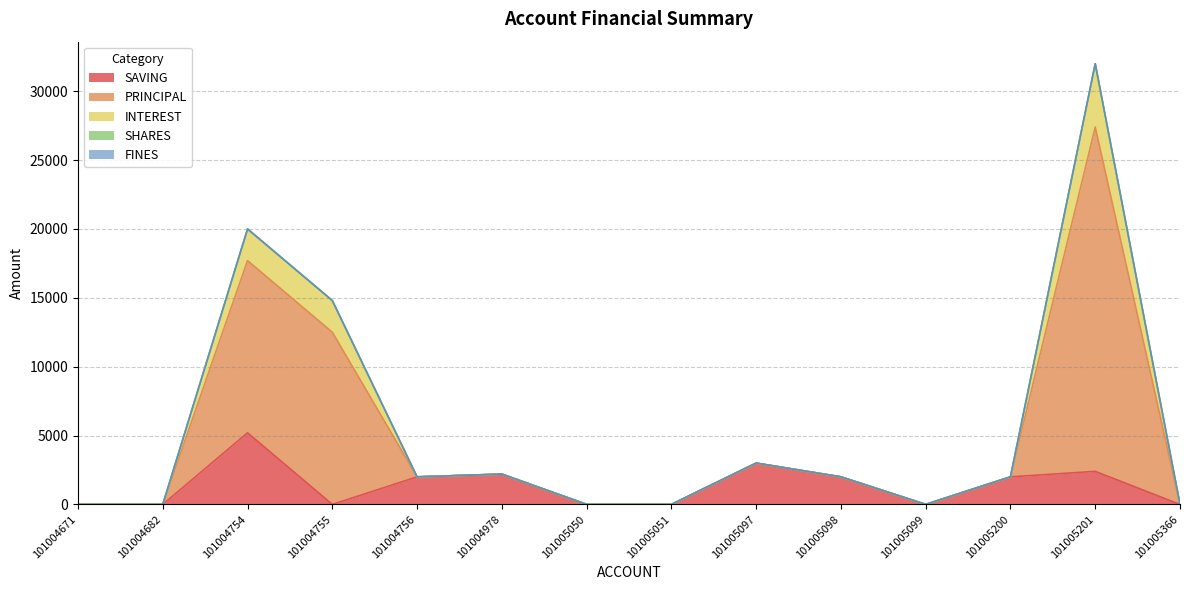

What is the average value of the SAVING series?

1343